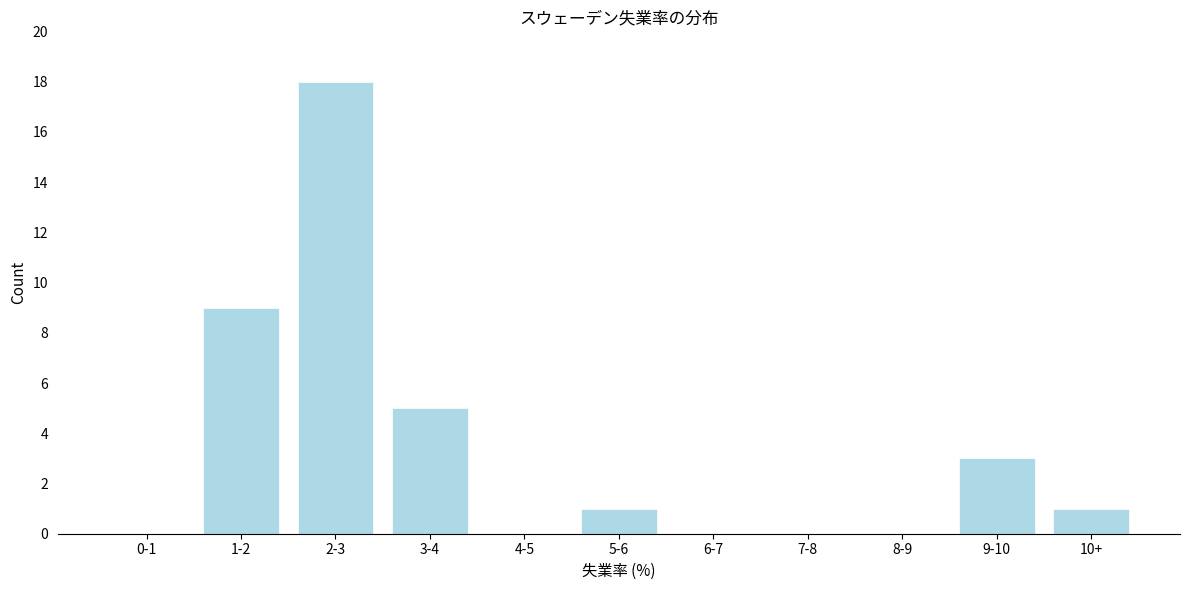

Reading left to right, list all the values displayed in this chart.

0-1=0	1-2=9	2-3=18	3-4=5	4-5=0	5-6=1	6-7=0	7-8=0	8-9=0	9-10=3	10+=1